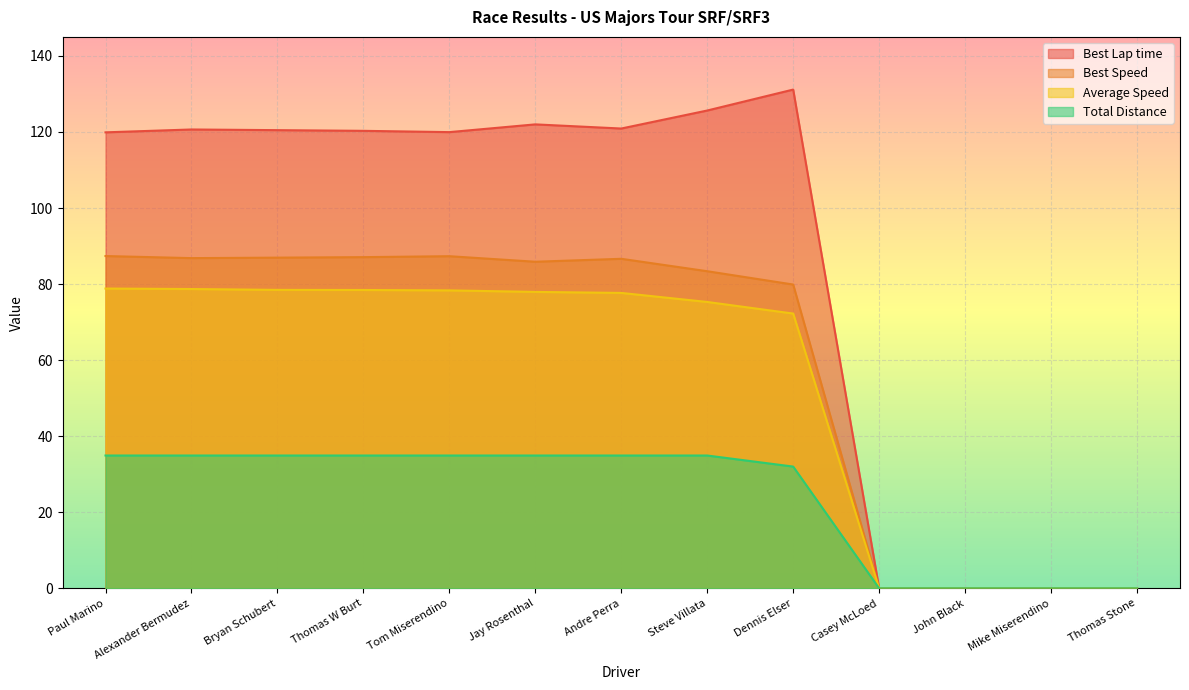

Where is the first local maximum for Best Lap time?

Alexander Bermudez